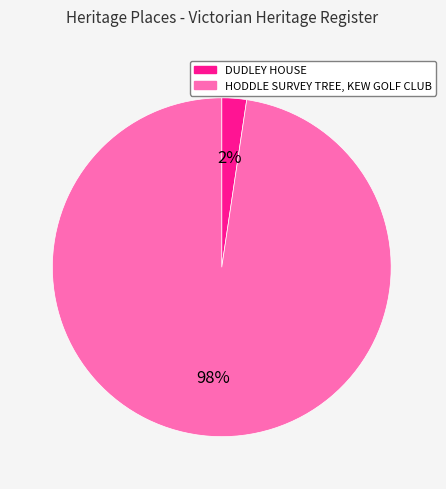

Is there a majority slice in this chart?

Yes